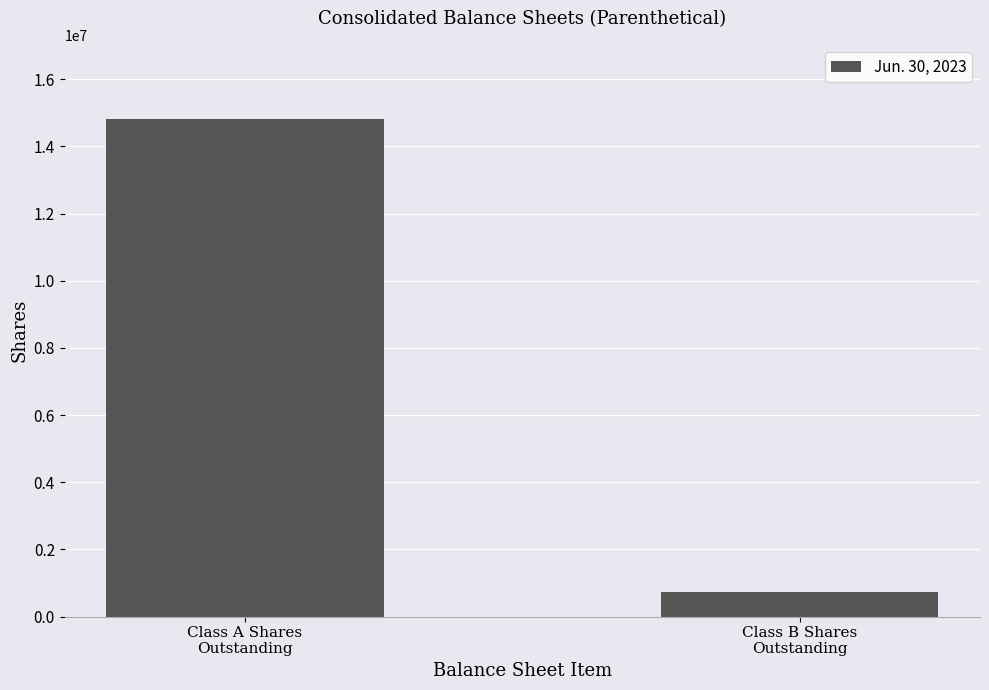

List the labels in order of value, smallest first.

Class B Shares
Outstanding, Class A Shares
Outstanding